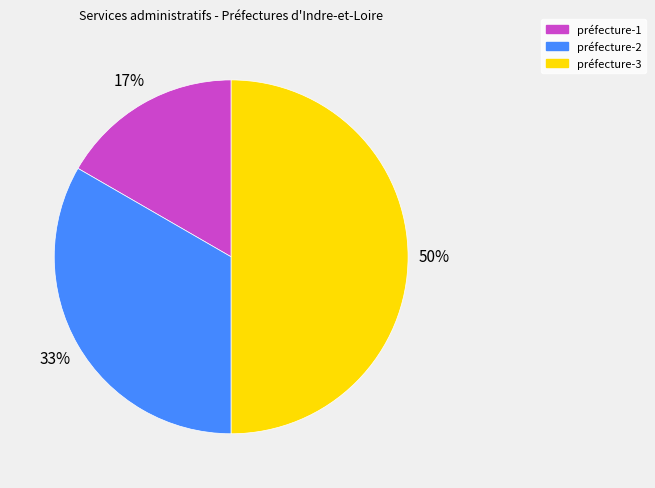

Between préfecture-1 and préfecture-3, which is larger?

préfecture-3